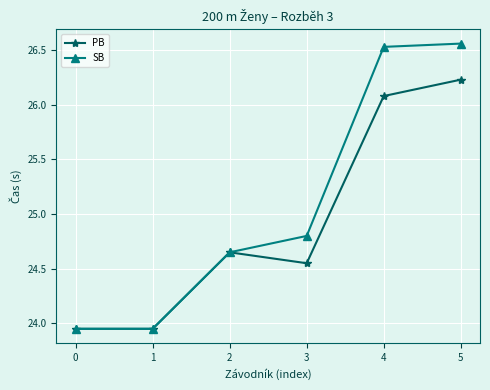

At how many categories does at least one series exceed 25?

2